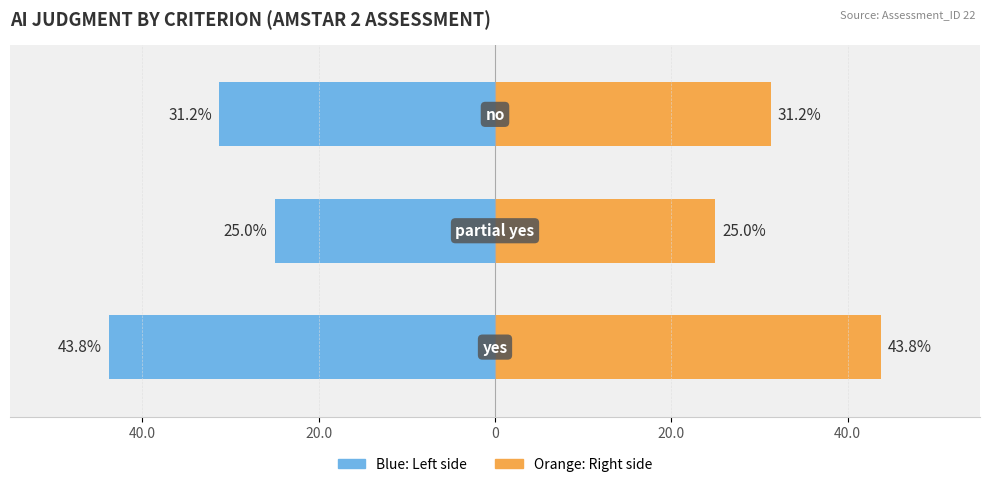

What is the difference between the maximum and second lowest values in the Criteria Failed series?

12.5